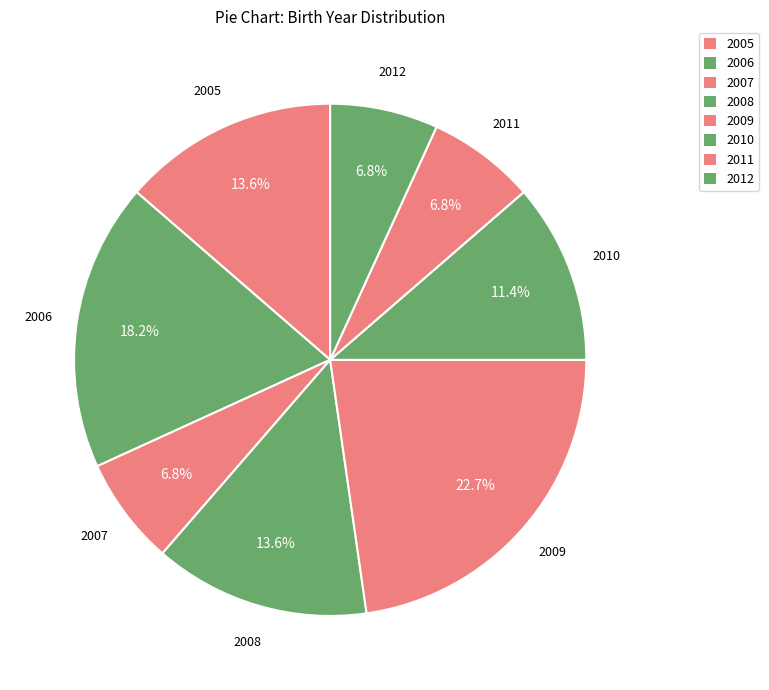

To the nearest percent, what is the difference between the largest and smallest slice percentages?

16%